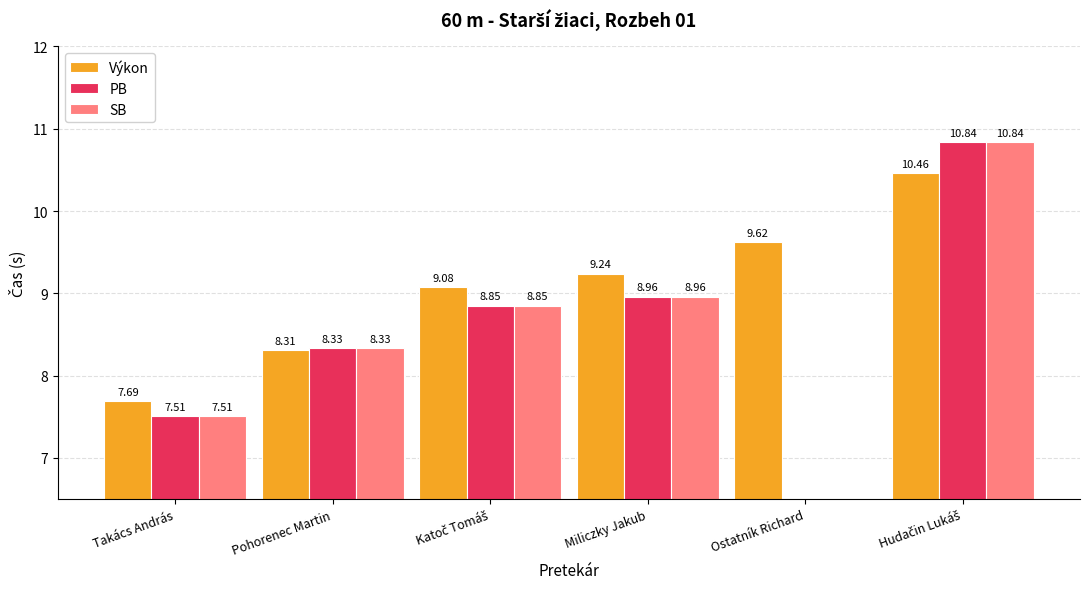

What are all the series names shown in the legend?

Výkon, PB, SB